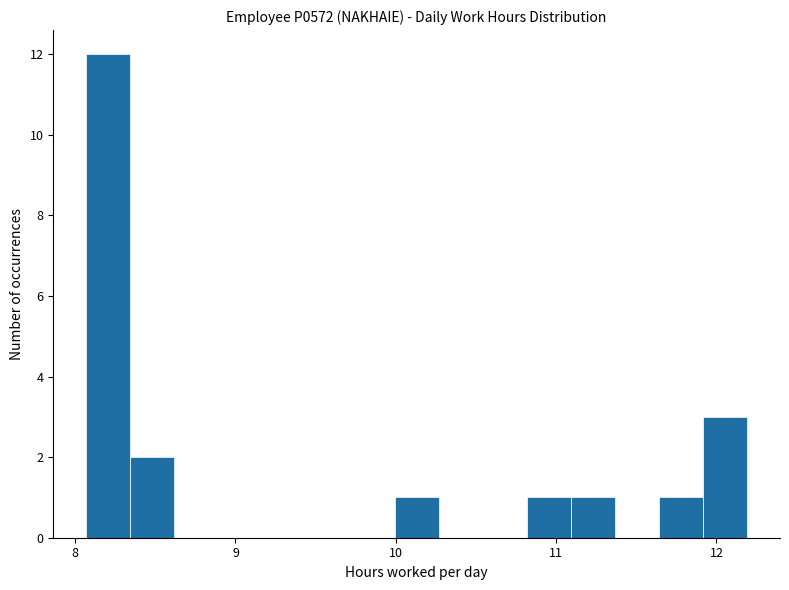

Around what value on the x-axis is the tallest bar? Give the approximate position of its centre, as read against the axis.

8.2